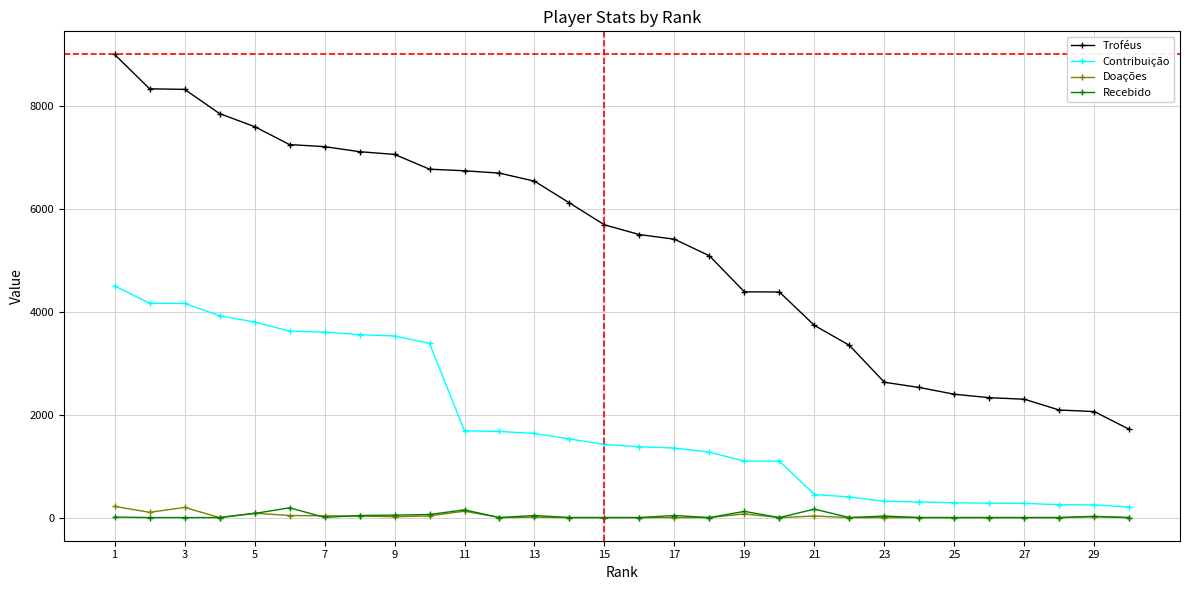

Which series has the widest spread of values?

Troféus